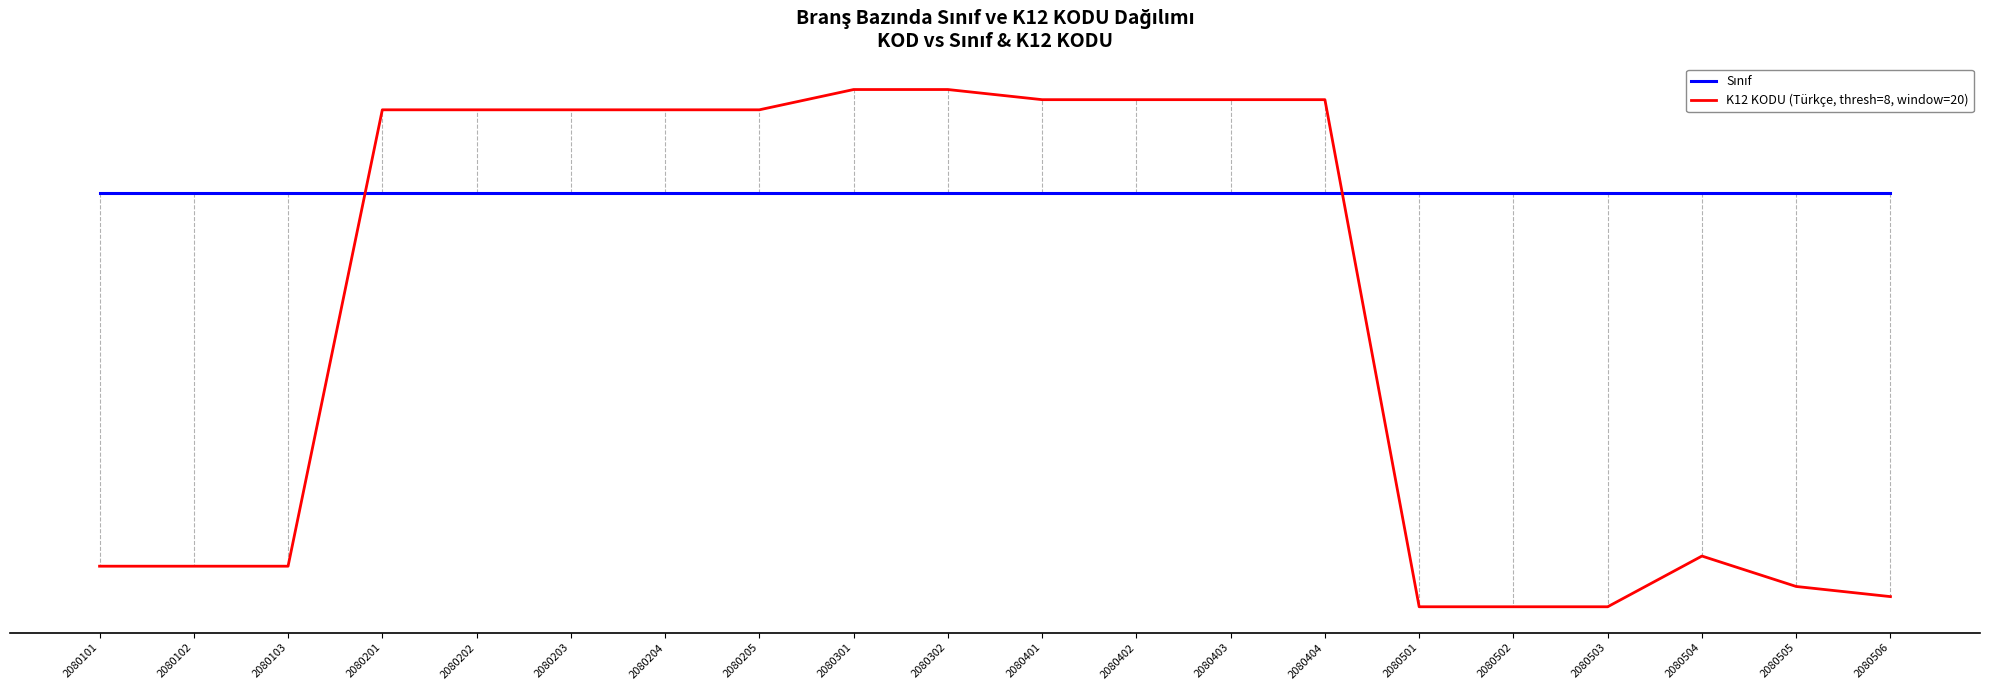

True or false: K12 KODU (Türkçe, thresh=8, window=20) and Sınıf cross at least once.

True